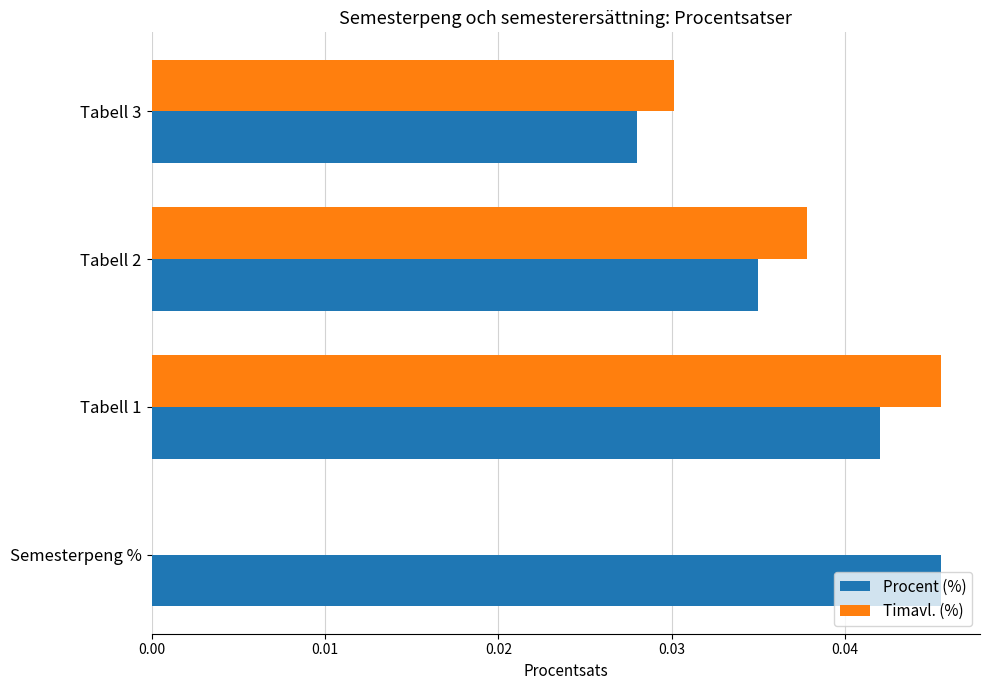

Which series changed the most between Tabell 2 and Tabell 3?

Timavl. (%)